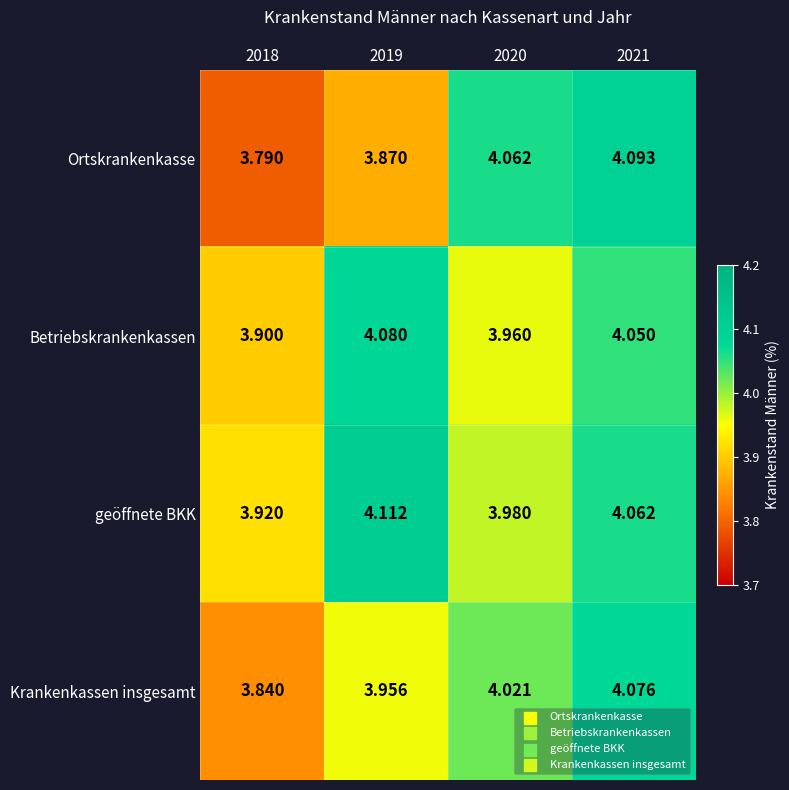

List the series in order of their overall mean, lowest first.

Ortskrankenkasse, Krankenkassen insgesamt, Betriebskrankenkassen, geöffnete BKK